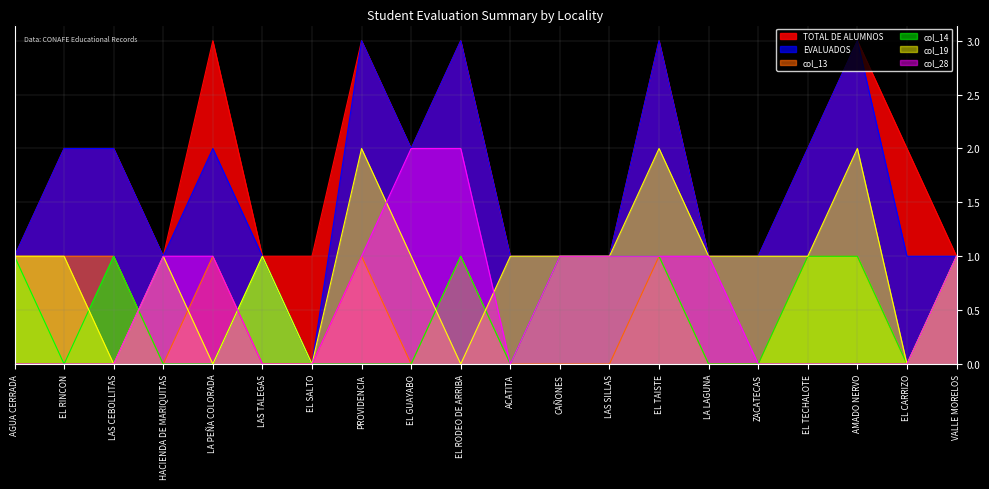

What position from the left is ZACATECAS?

16